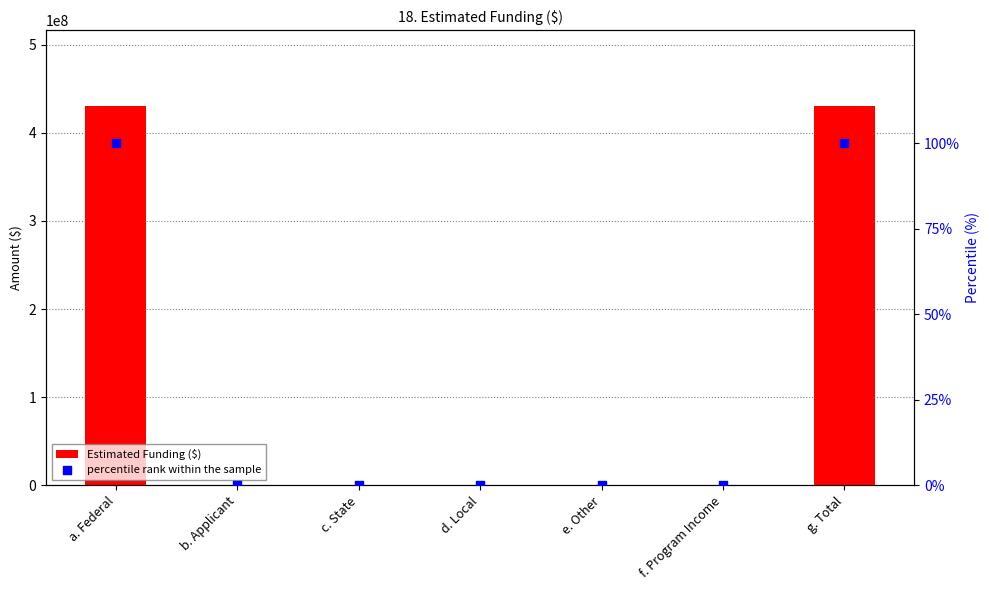

Is the value of Estimated Funding ($) at a. Federal greater than the value of percentile rank within the sample at e. Other?

Yes